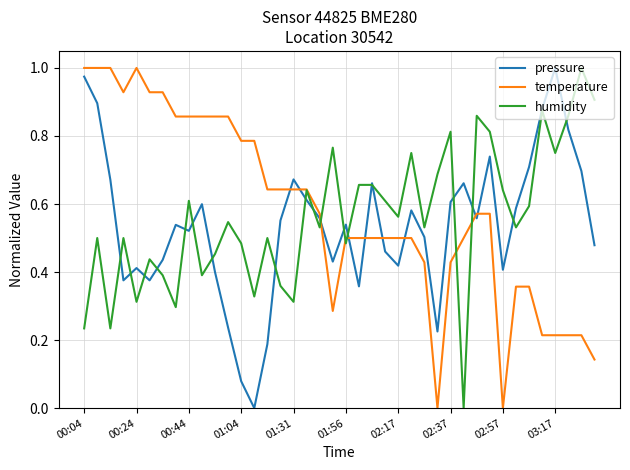

True or false: humidity has a value of 0.3 at 01:56.

False